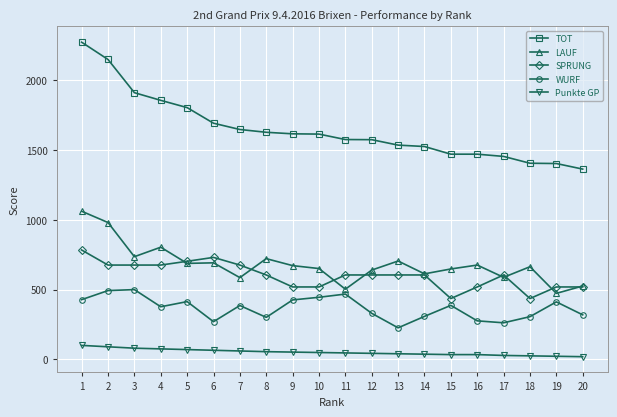

What is the value of the WURF point at the 15th from the left?

387